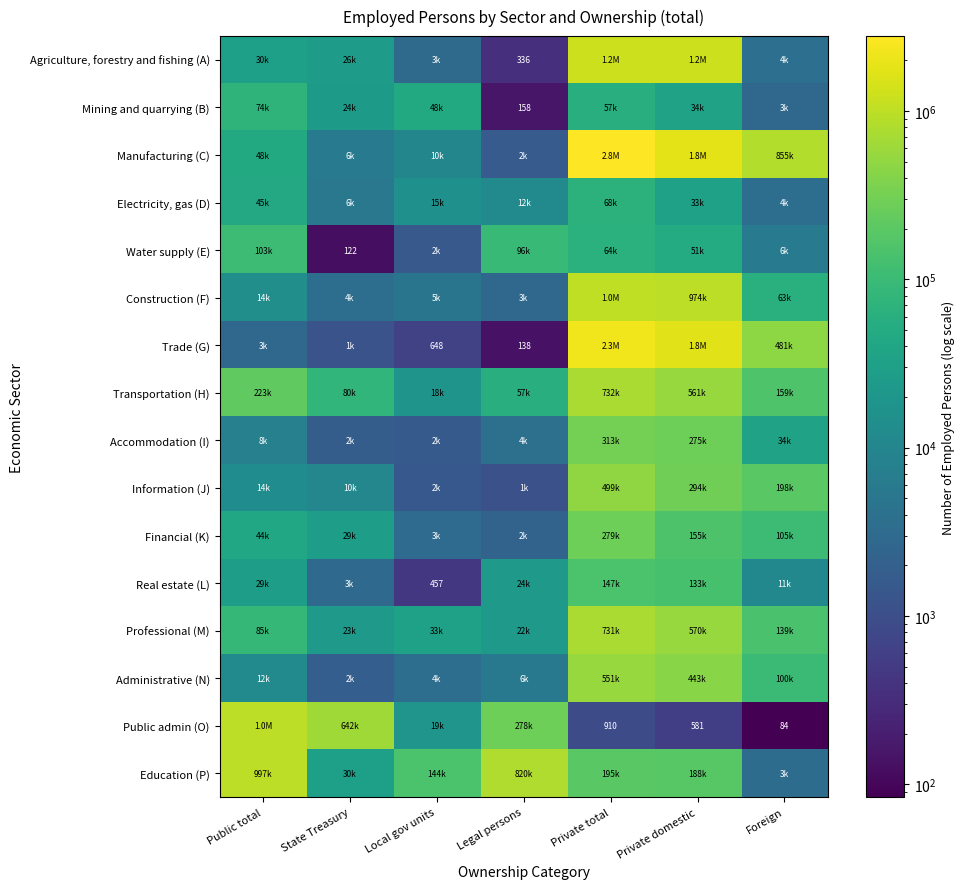

The value of Mining and quarrying (B) at Legal persons is 99. True or false?

False